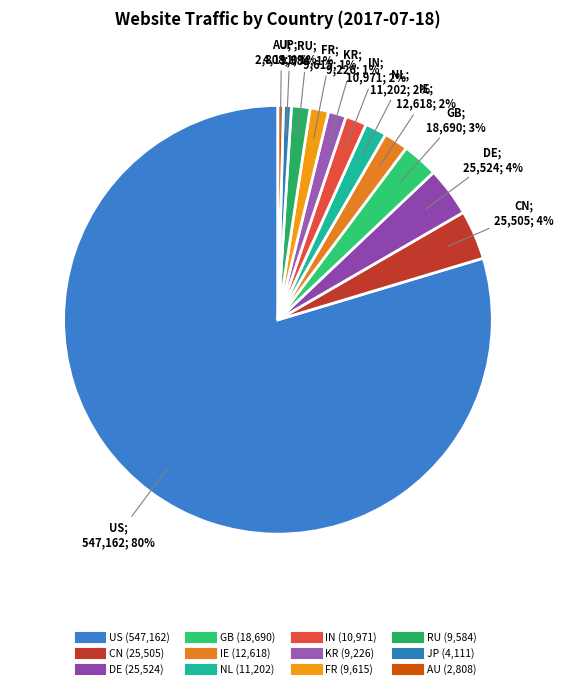

Count the number of slices in the pie.

12